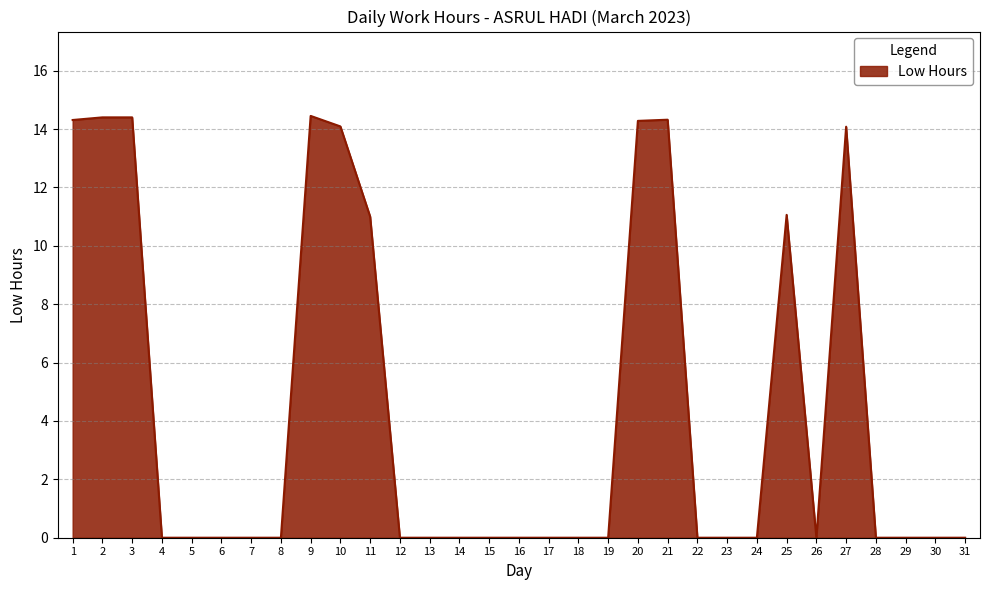

What is the change in value from 10 to 13?

-14.1